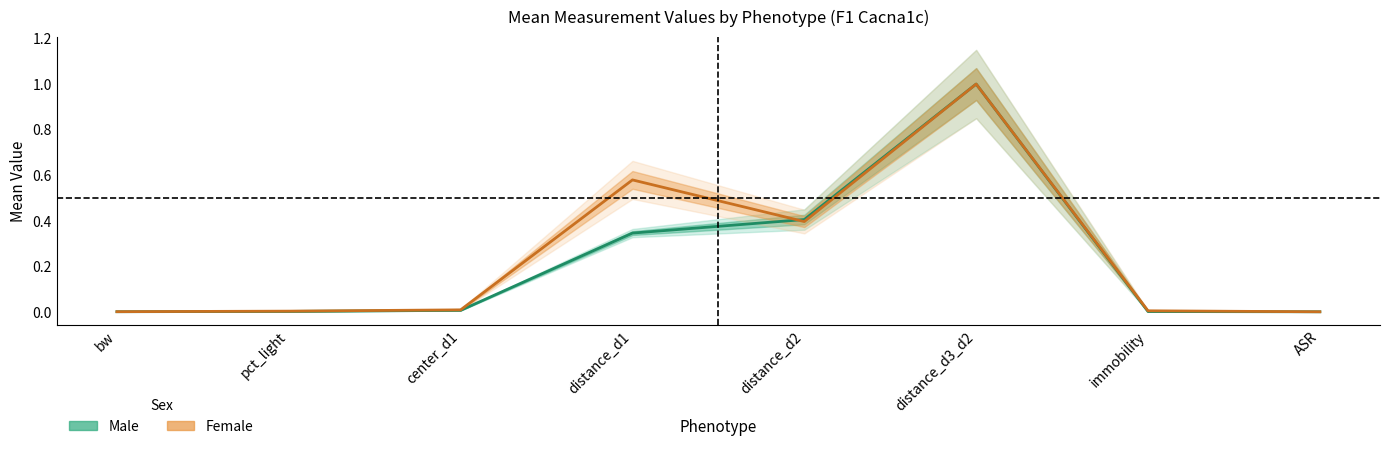

Where is the first local maximum for Female (mean)?

distance_d1